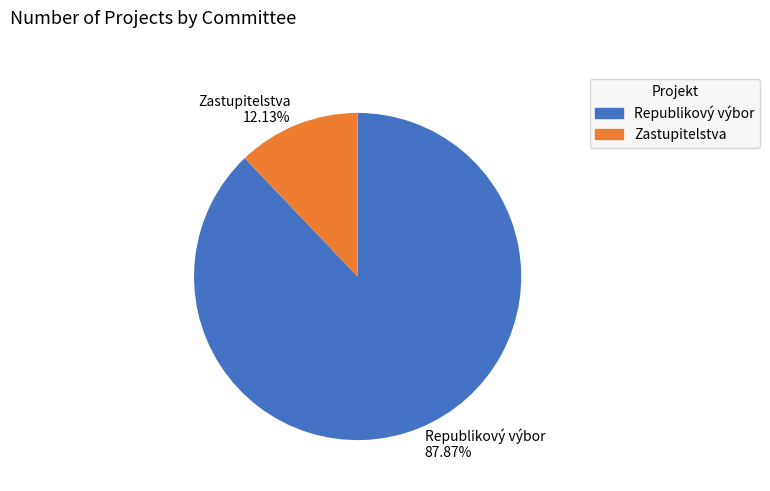

True or false: Zastupitelstva accounts for 12% of the total.

True